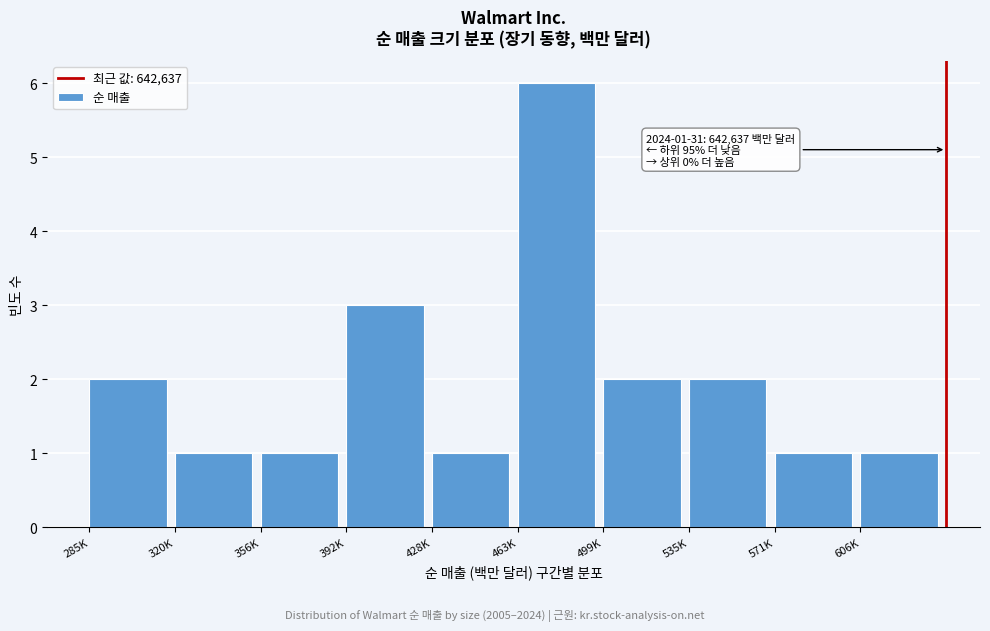

Reading right to left, transcribe all the data shown in this chart.

606K=1	571K=1	535K=2	499K=2	463K=6	428K=1	392K=3	356K=1	320K=1	285K=2